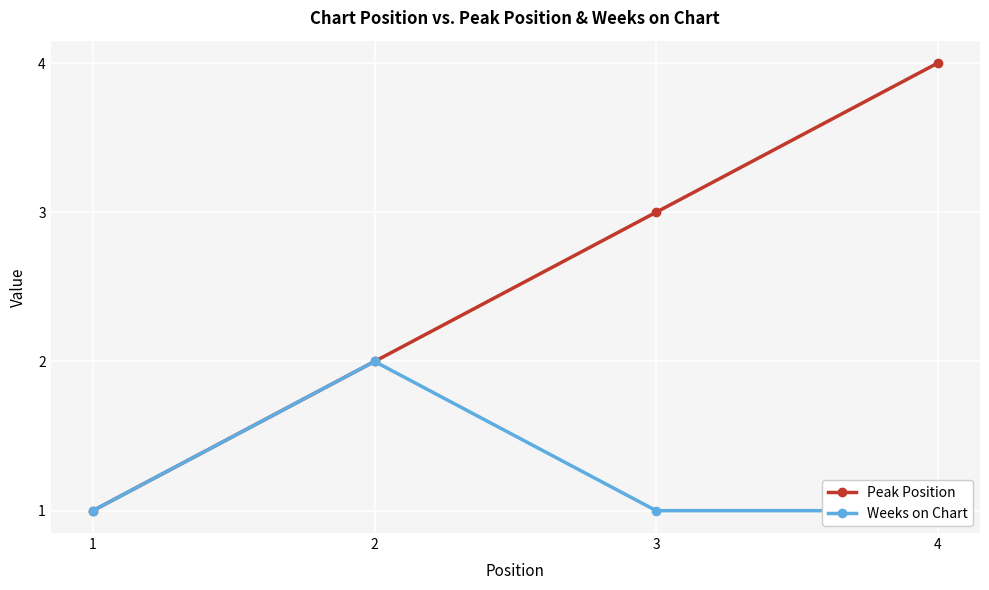

At which label does Peak Position reach its minimum?

1